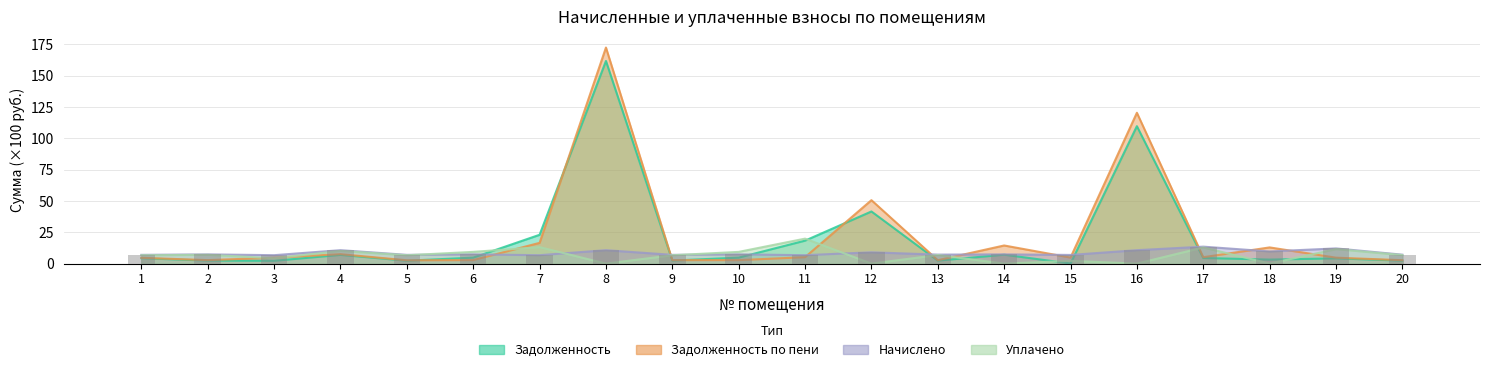

Rank the series at 19 from highest to lowest value.

начислено, уплачено, задолженность_пени, задолженность